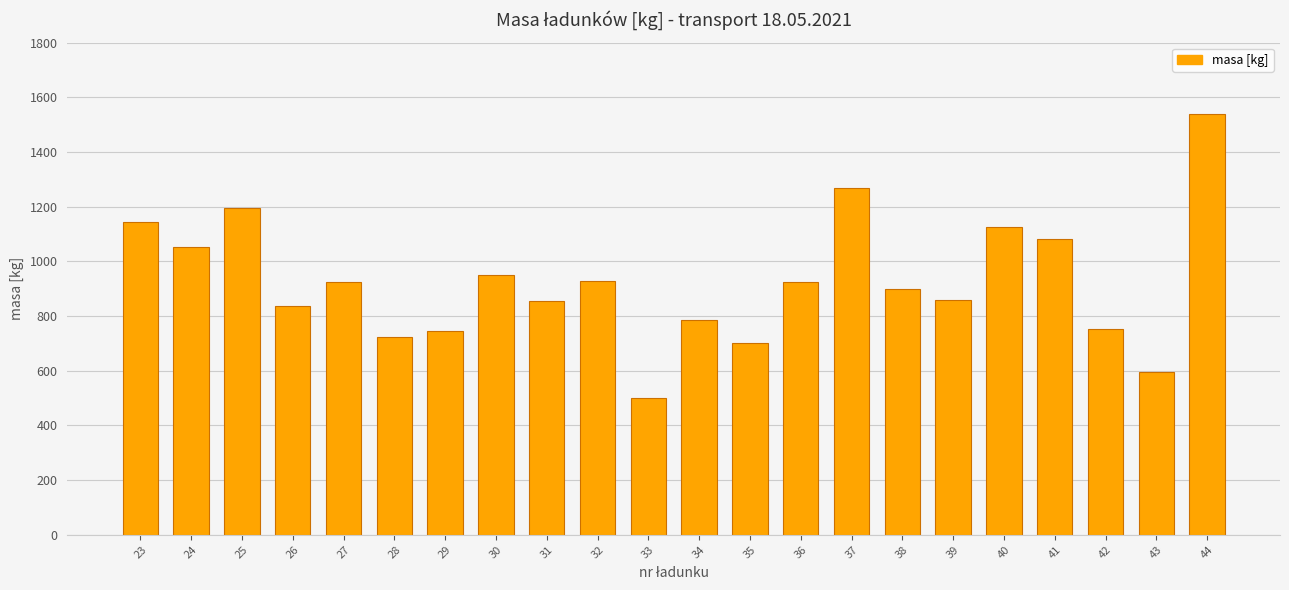

Read the value at 43, to the nearest 50.

600